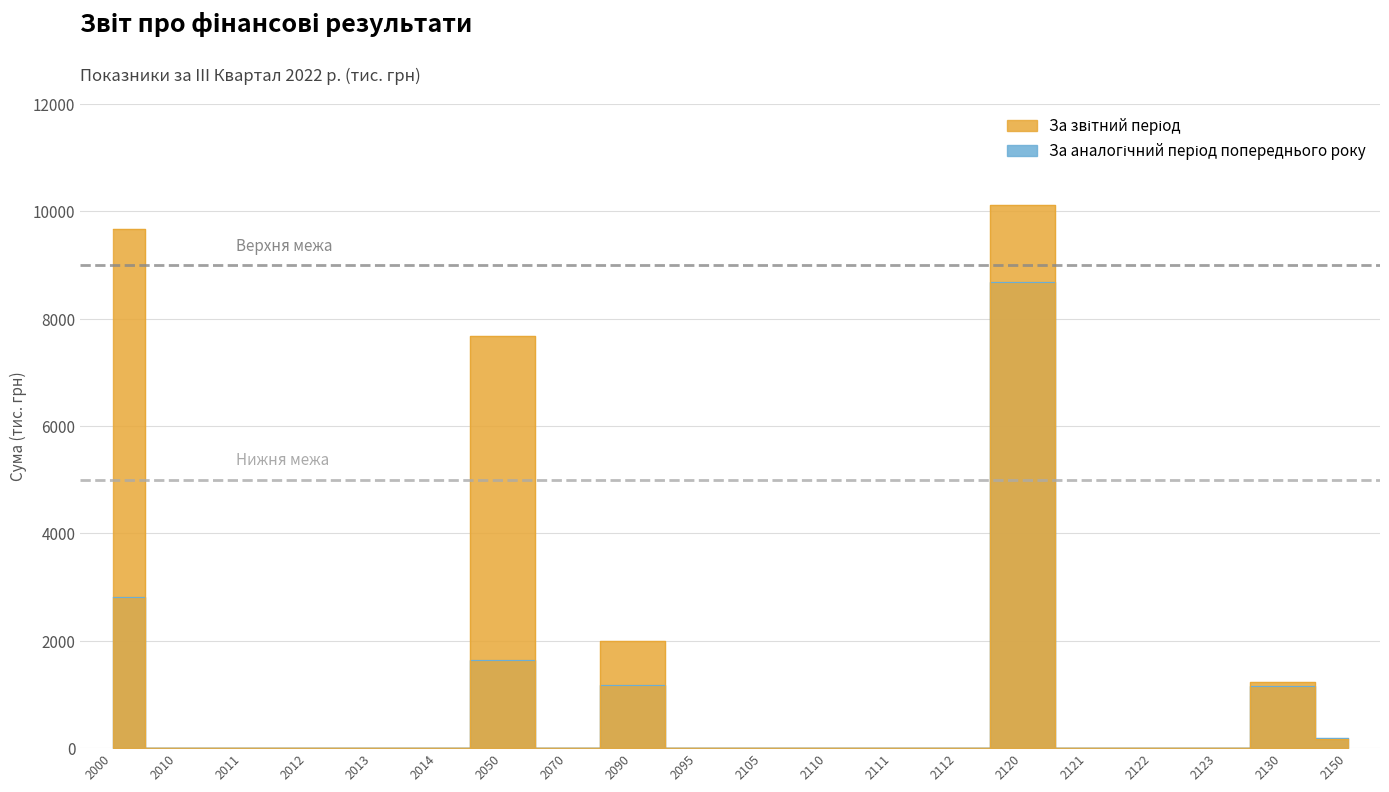

At which category is the sum across all series the highest?

2120